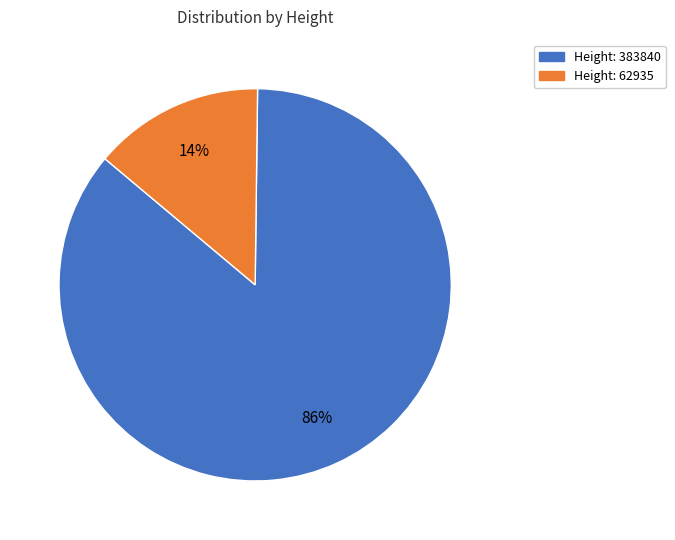

How many slices are in this pie chart?

2